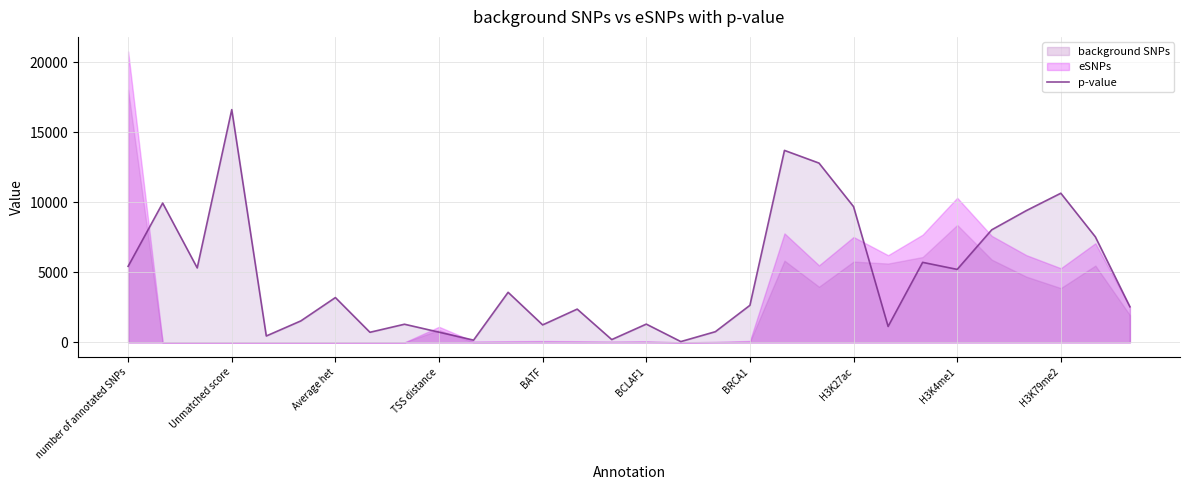

What is the label of the 17th point from the right?

13